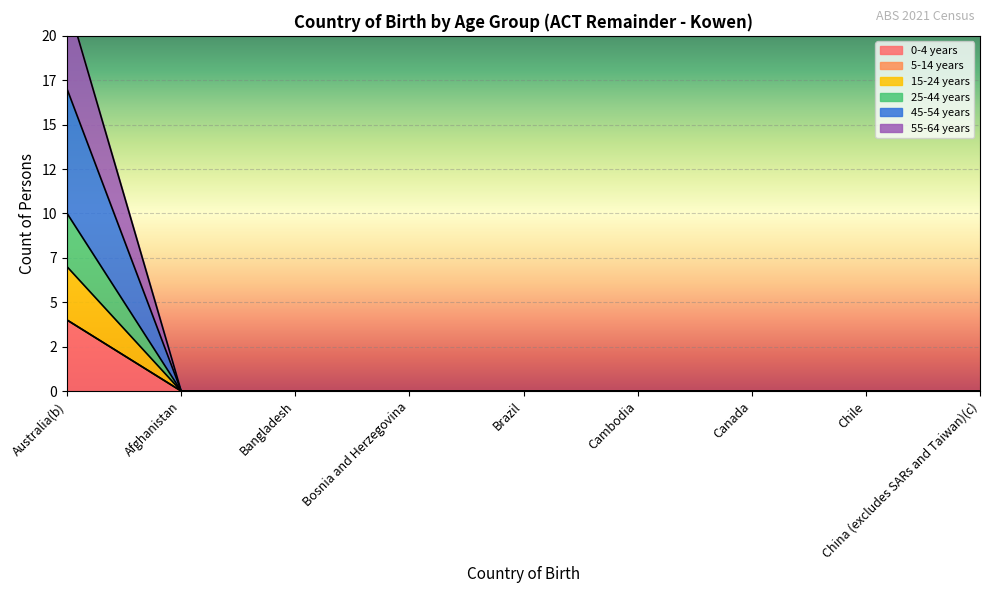

Where is 45-54 years nearest to the value 3?

Afghanistan